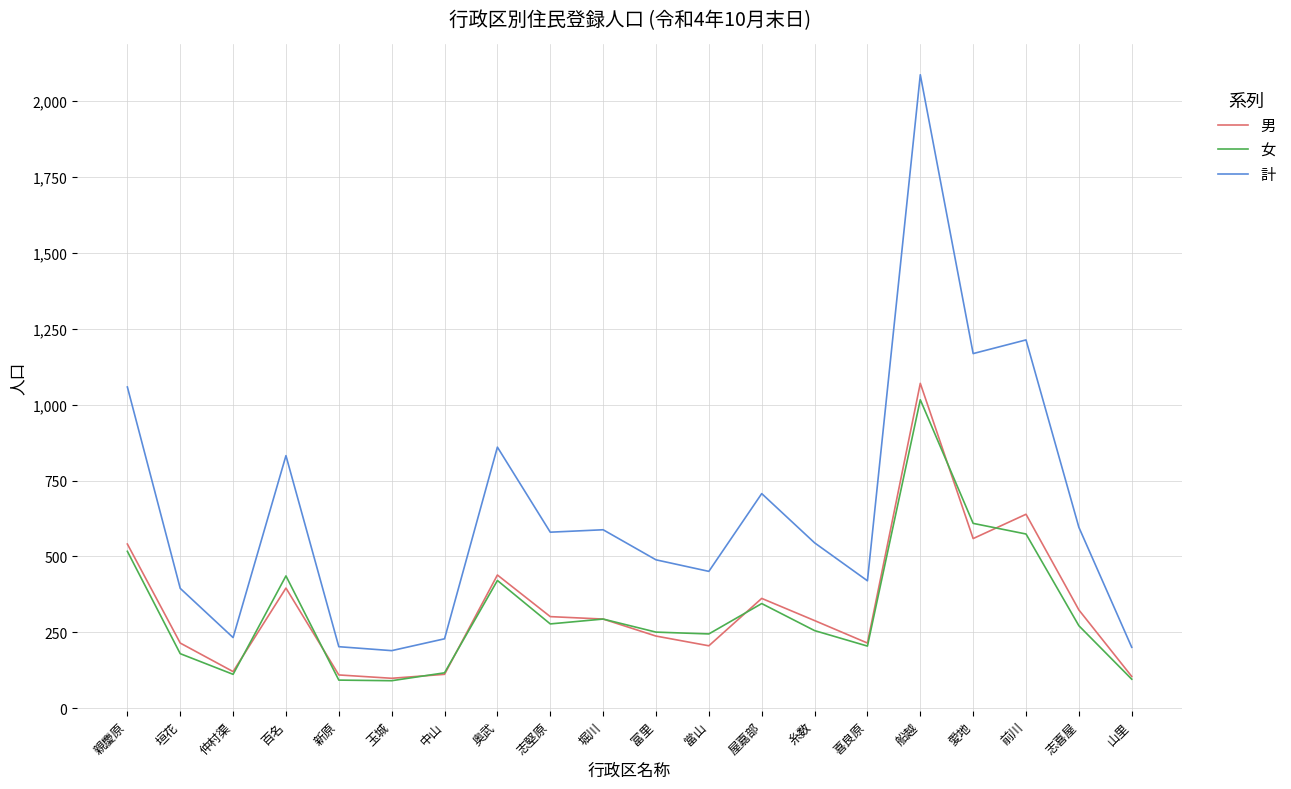

What is the highest value of the 男 series?

1070